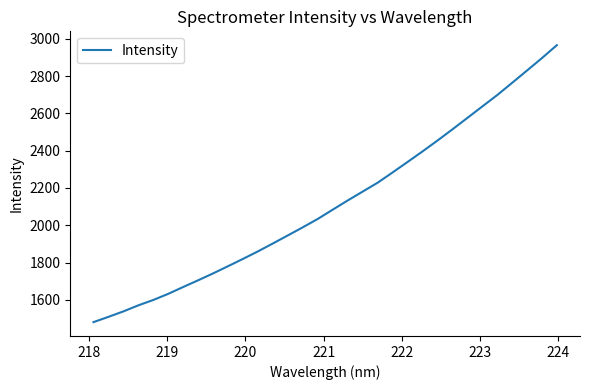

What is the difference between the second highest and second lowest values?

1387.6